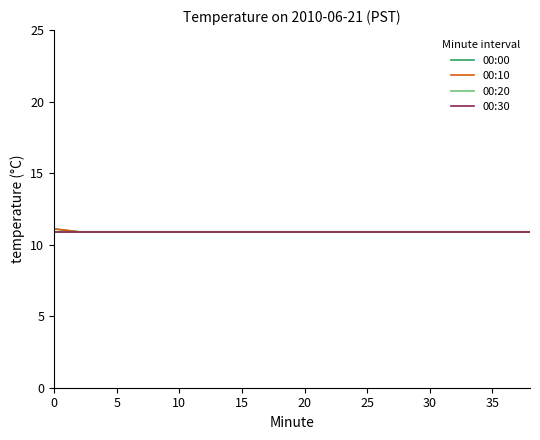

How many lines are shown in the chart?

4